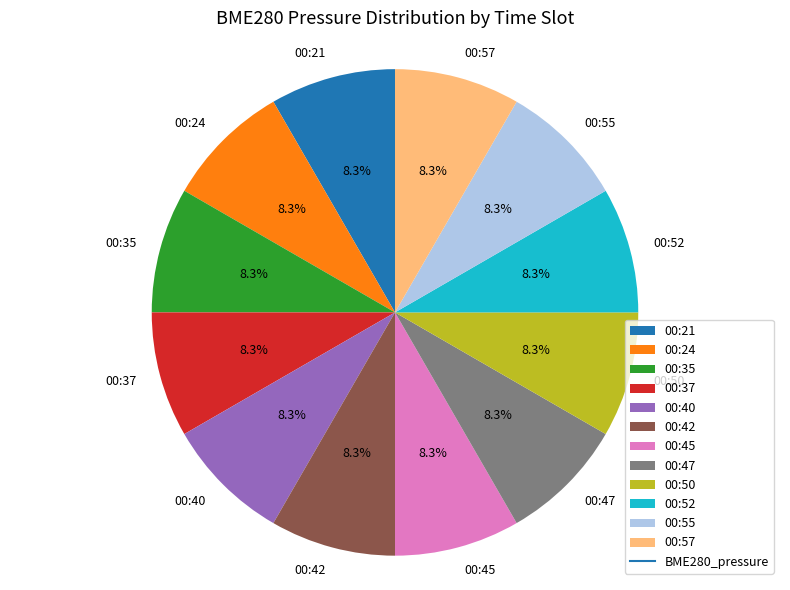

What is the ratio of the value at 00:42 to the value at 00:55?

1.0